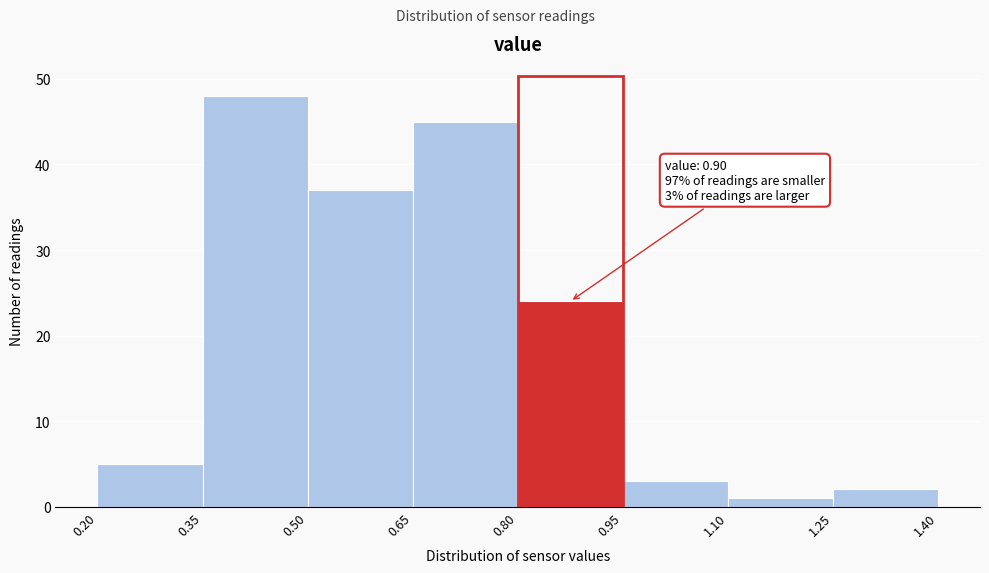

Which range on the x-axis has the tallest bar?

0.35 to 0.50